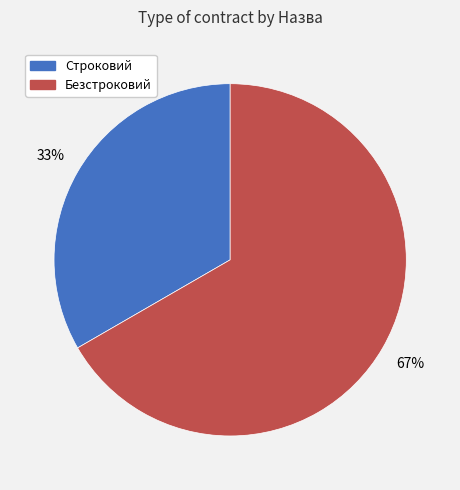

Is the sum of Строковий and Безстроковий greater than half?

Yes